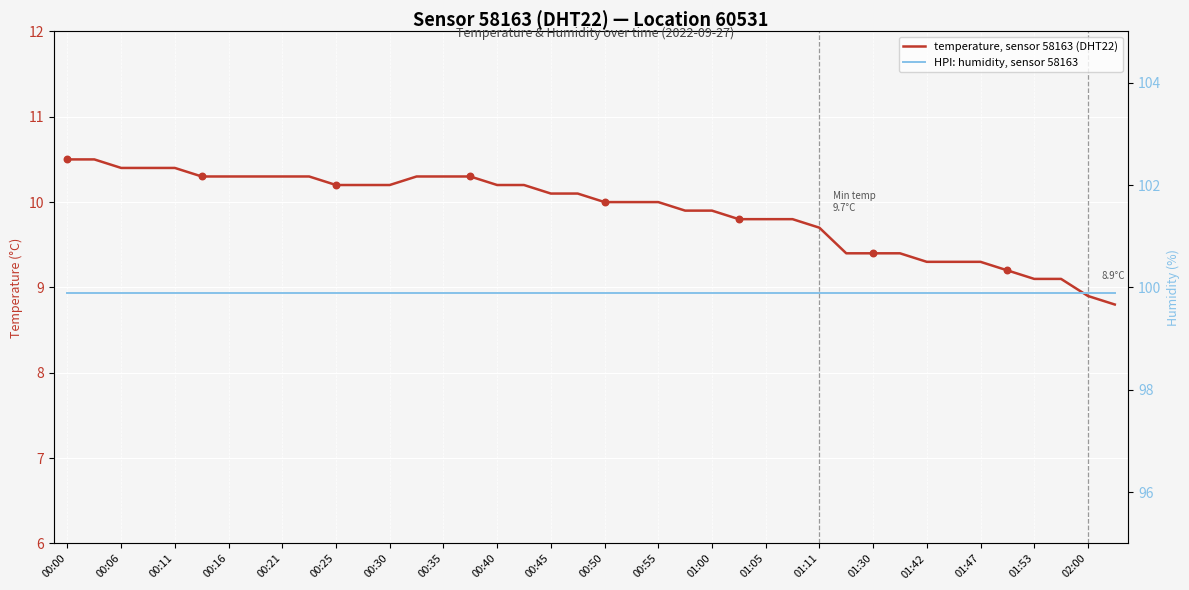

What is the total value across all series at 00:25?

110.1